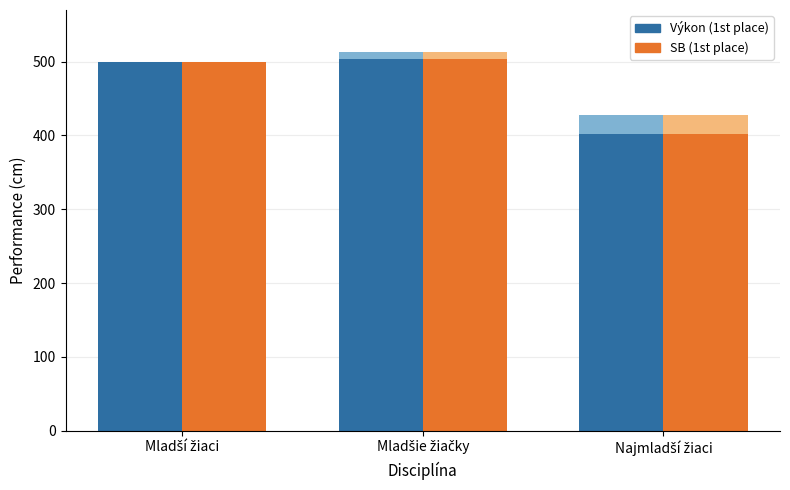

Reading left to right, what are all the values shown in this chart?

Výkon (1st place): Mladší žiaci=500	Mladšie žiačky=504	Najmladší žiaci=402
SB (1st place): Mladší žiaci=500	Mladšie žiačky=504	Najmladší žiaci=402